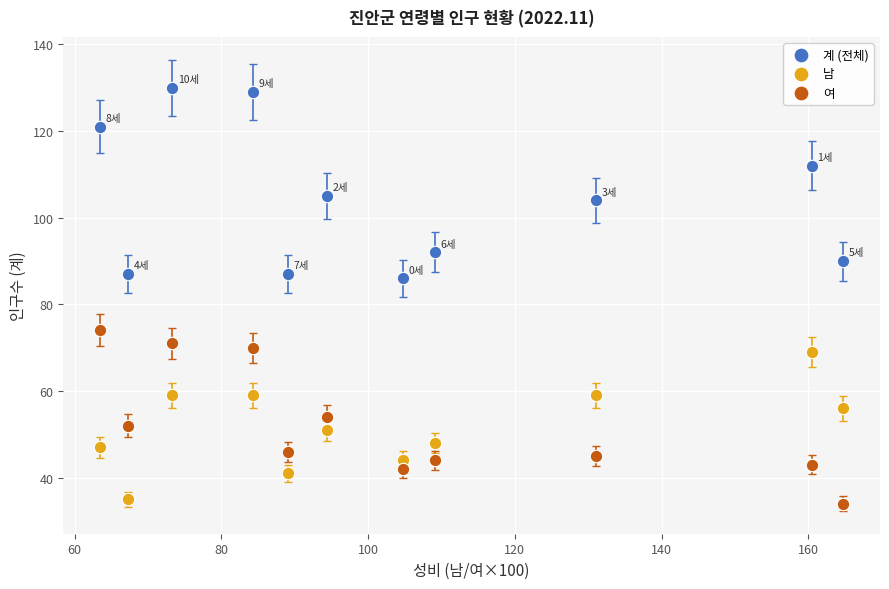

Which series has the widest spread of Y values?

계 (전체)